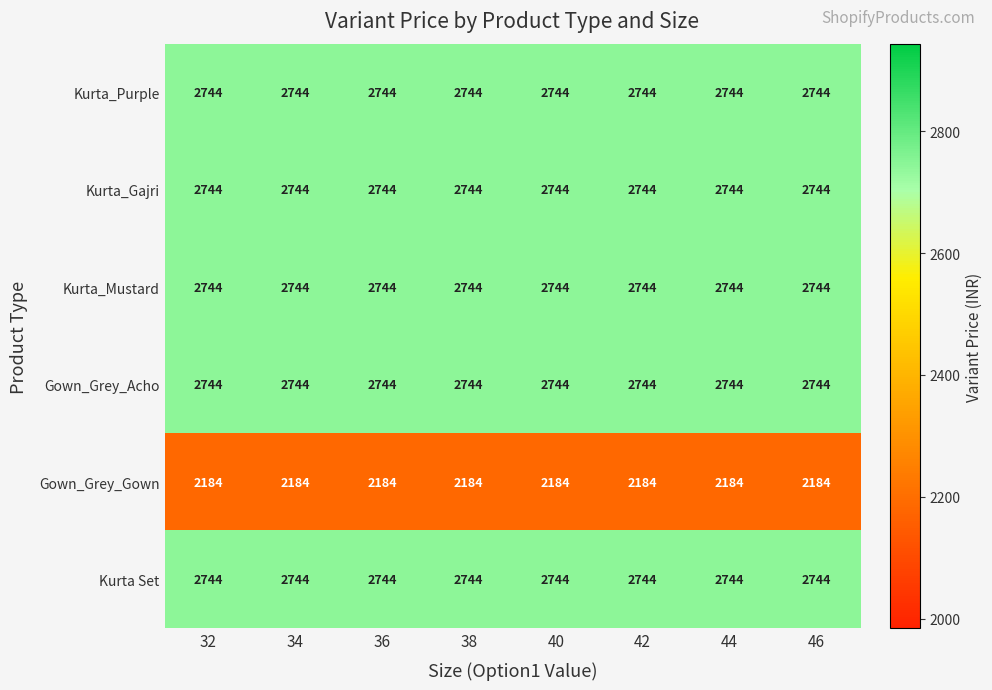

What is the maximum value shown in the chart?

2744